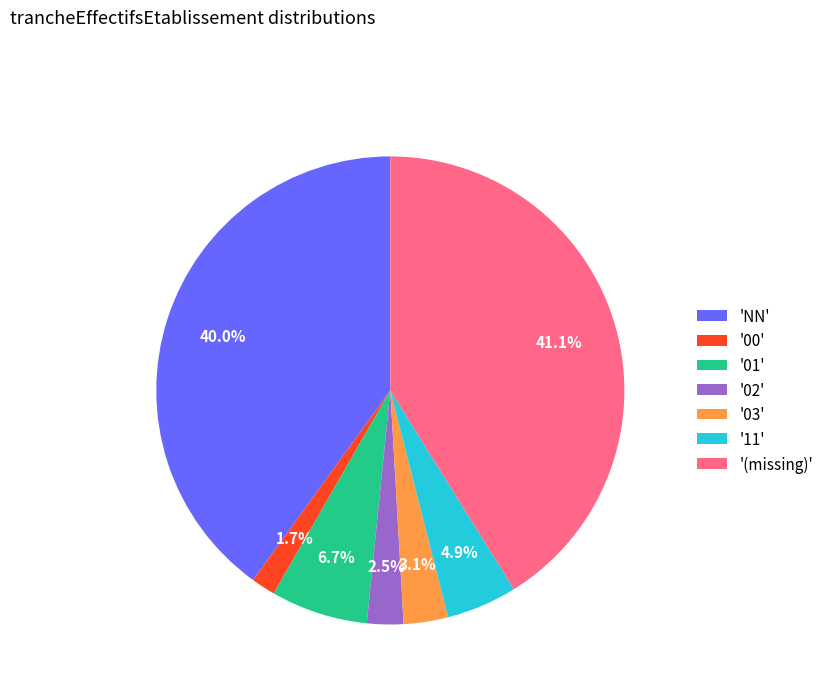

Is the sum of '03' and 'NN' greater than half?

No